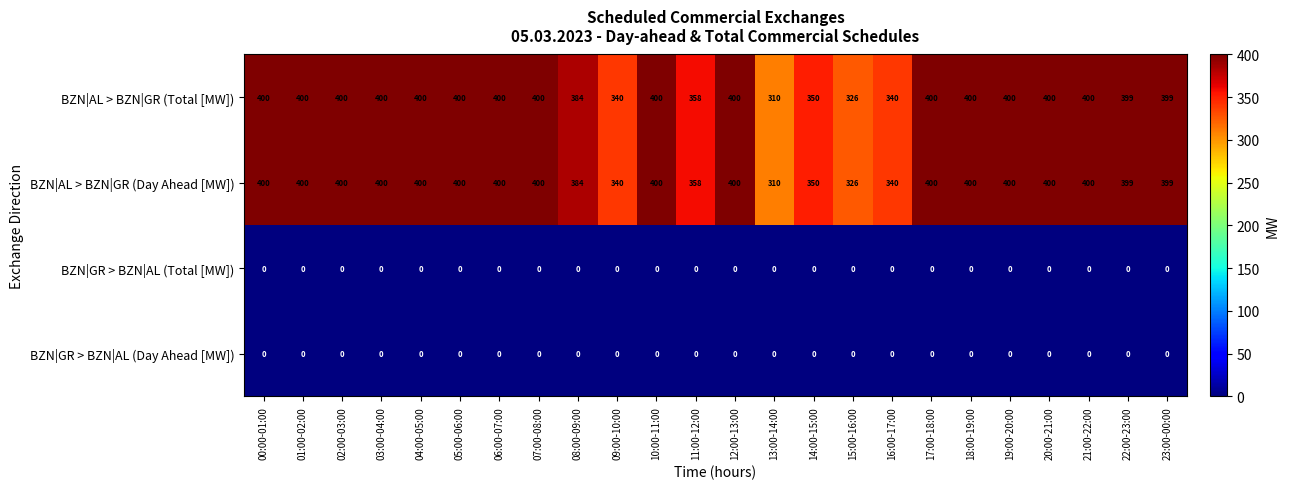

What is the maximum value shown in the chart?

400